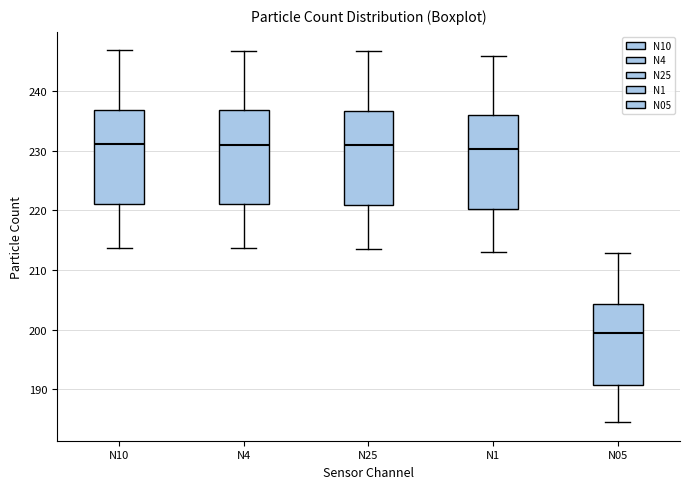

Reading left to right, read every box against the y-axis: the position of its median line, the range the box covers, and the ends of its whiskers. The values are not printed on the chart, so give them approximately, as read against the axis.

N10: median 231, box 221 to 237, whiskers 214 to 247
N4: median 231, box 221 to 237, whiskers 214 to 247
N25: median 231, box 221 to 237, whiskers 214 to 247
N1: median 230, box 220 to 236, whiskers 213 to 246
N05: median 199, box 191 to 204, whiskers 184 to 213